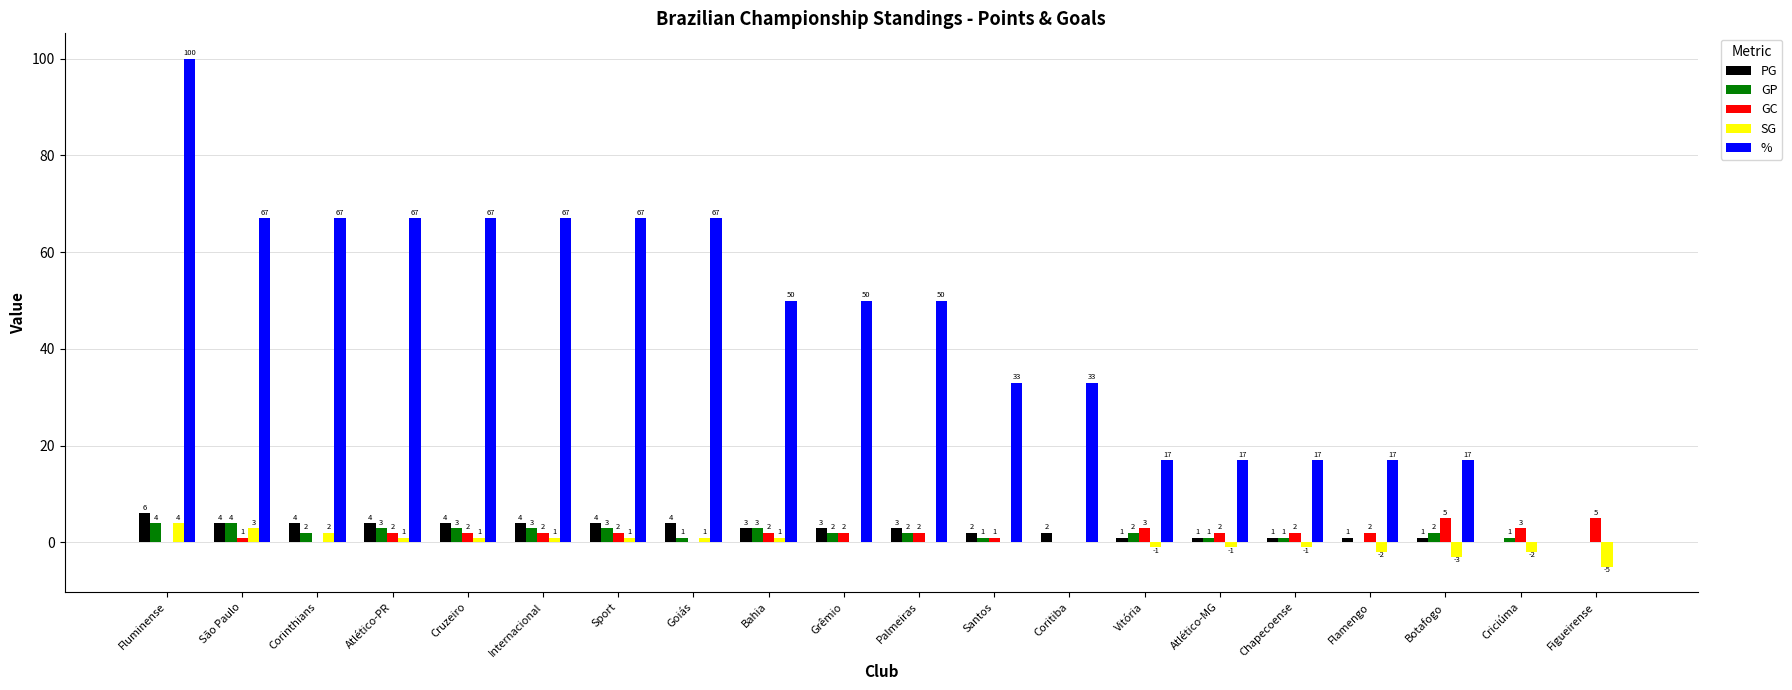

Reading left to right, what are all the values shown in this chart?

PG: Fluminense=6	São Paulo=4	Corinthians=4	Atlético-PR=4	Cruzeiro=4	Internacional=4	Sport=4	Goiás=4	Bahia=3	Grêmio=3	Palmeiras=3	Santos=2	Coritiba=2	Vitória=1	Atlético-MG=1	Chapecoense=1	Flamengo=1	Botafogo=1	Criciúma=0	Figueirense=0
GP: Fluminense=4	São Paulo=4	Corinthians=2	Atlético-PR=3	Cruzeiro=3	Internacional=3	Sport=3	Goiás=1	Bahia=3	Grêmio=2	Palmeiras=2	Santos=1	Coritiba=0	Vitória=2	Atlético-MG=1	Chapecoense=1	Flamengo=0	Botafogo=2	Criciúma=1	Figueirense=0
GC: Fluminense=0	São Paulo=1	Corinthians=0	Atlético-PR=2	Cruzeiro=2	Internacional=2	Sport=2	Goiás=0	Bahia=2	Grêmio=2	Palmeiras=2	Santos=1	Coritiba=0	Vitória=3	Atlético-MG=2	Chapecoense=2	Flamengo=2	Botafogo=5	Criciúma=3	Figueirense=5
SG: Fluminense=4	São Paulo=3	Corinthians=2	Atlético-PR=1	Cruzeiro=1	Internacional=1	Sport=1	Goiás=1	Bahia=1	Grêmio=0	Palmeiras=0	Santos=0	Coritiba=0	Vitória=-1	Atlético-MG=-1	Chapecoense=-1	Flamengo=-2	Botafogo=-3	Criciúma=-2	Figueirense=-5
%: Fluminense=100	São Paulo=67	Corinthians=67	Atlético-PR=67	Cruzeiro=67	Internacional=67	Sport=67	Goiás=67	Bahia=50	Grêmio=50	Palmeiras=50	Santos=33	Coritiba=33	Vitória=17	Atlético-MG=17	Chapecoense=17	Flamengo=17	Botafogo=17	Criciúma=0	Figueirense=0